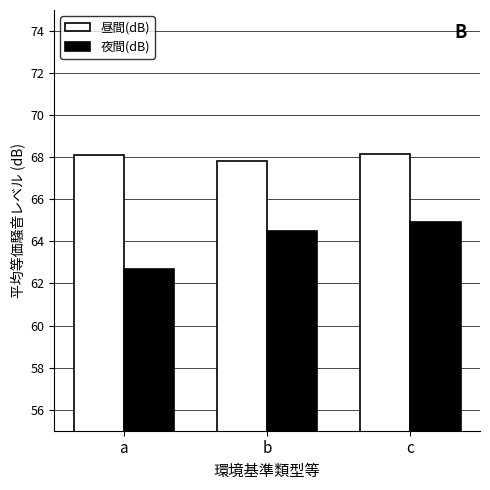

Which category has the lowest value in the 夜間(dB) series?

a